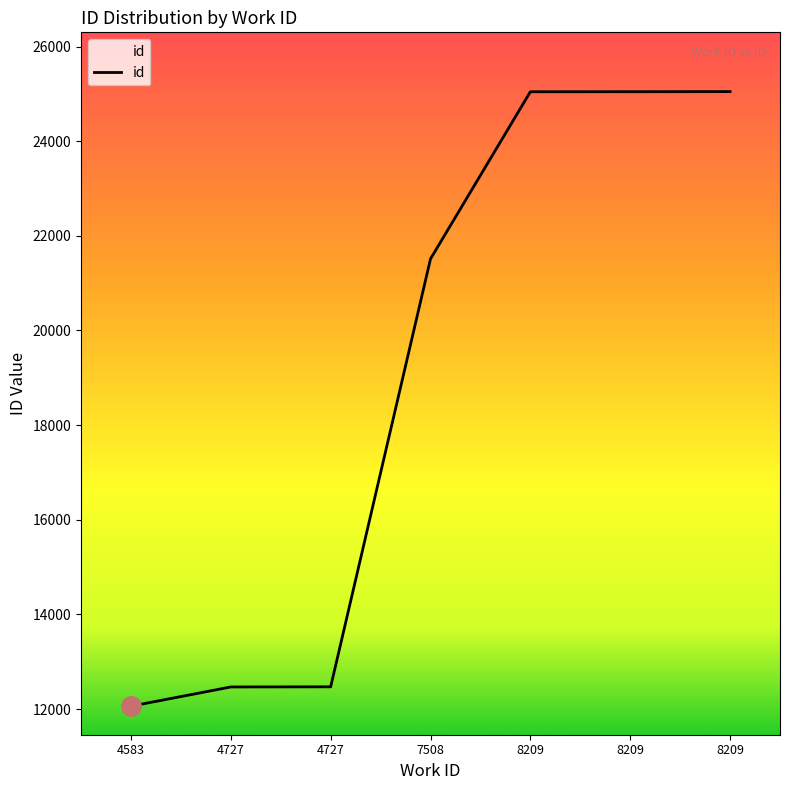

Count the number of data series in this chart.

1